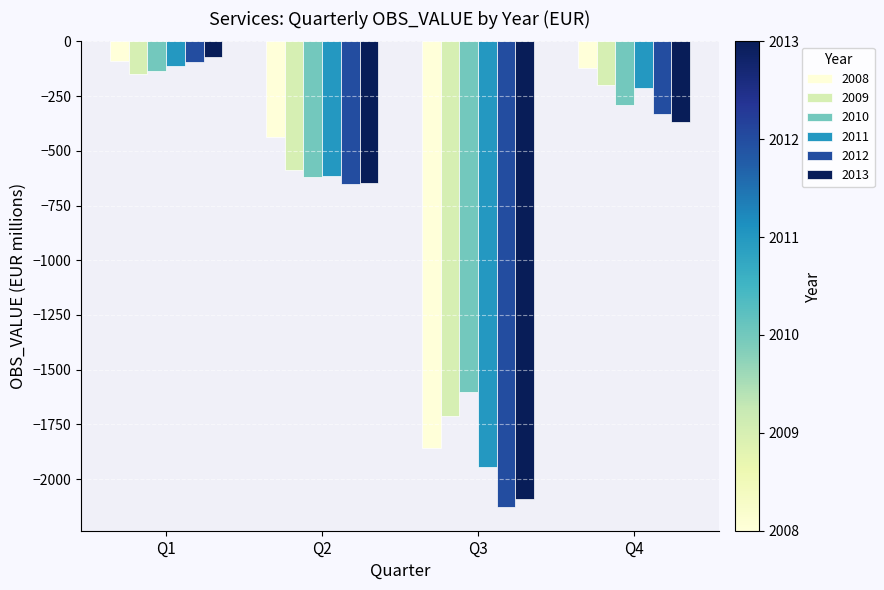

Are the bars grouped side by side (vs. stacked)?

Yes